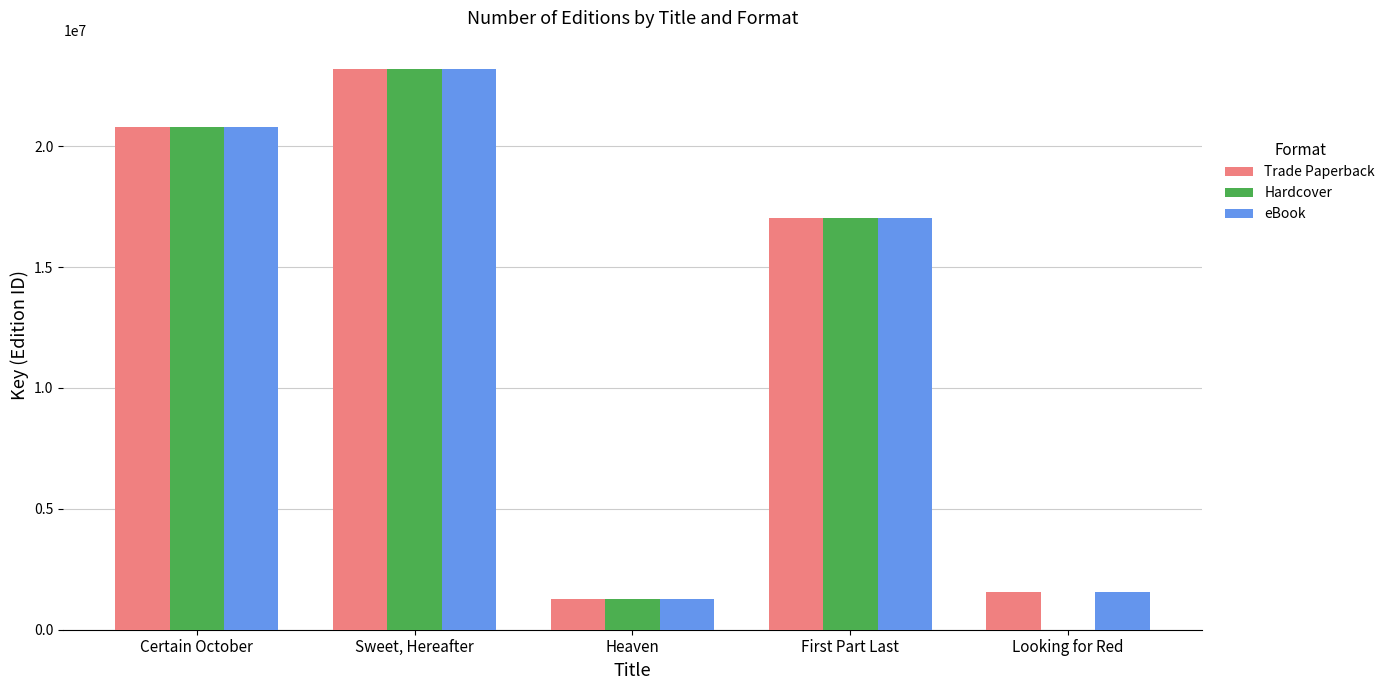

Reading right to left, transcribe all the data shown in this chart.

Trade Paperback: Looking for Red=1579177	First Part Last=17032280	Heaven=1263933	Sweet, Hereafter=23201886	Certain October=20775653
Hardcover: Looking for Red=0	First Part Last=17032280	Heaven=1263933	Sweet, Hereafter=23201886	Certain October=20775653
eBook: Looking for Red=1579177	First Part Last=17032280	Heaven=1263933	Sweet, Hereafter=23201886	Certain October=20775653